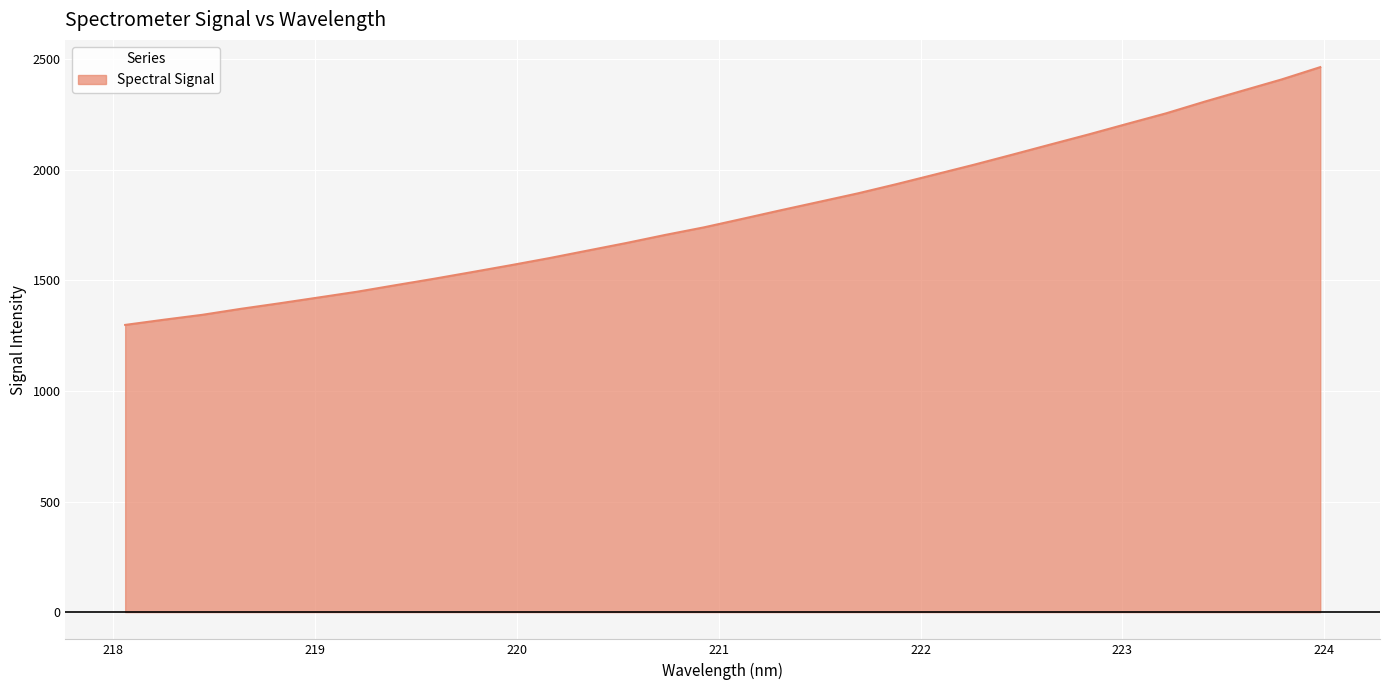

Reading left to right, extract all data points from this chart.

1298.3	1321.7	1344.0	1371.1	1396.0	1422.0	1448.1	1477.7	1506.8	1537.4	1568.4	1600.5	1634.8	1669.0	1705.1	1739.3	1777.8	1816.9	1854.9	1893.1	1934.8	1978.4	2022.1	2067.7	2114.2	2160.1	2207.9	2255.0	2307.8	2358.0	2408.2	2463.6